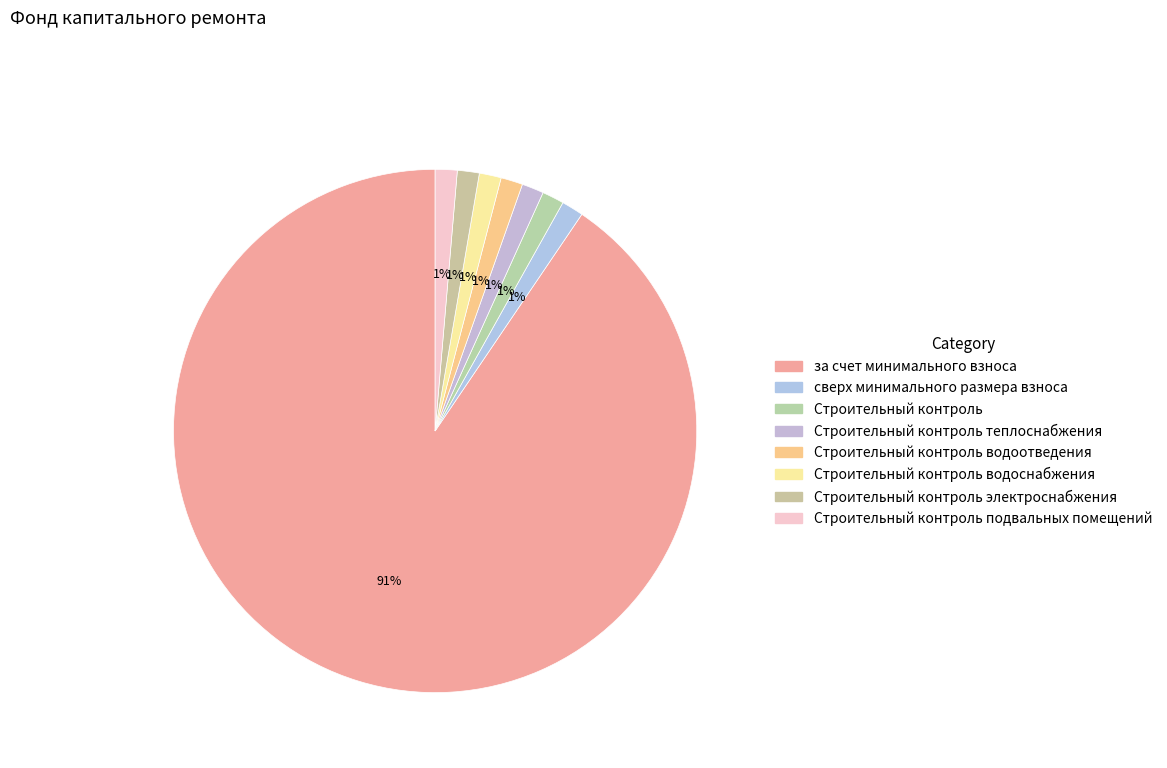

Rank the categories by value from highest to lowest.

за счет минимального взноса, сверх минимального размера взноса, Строительный контроль, Строительный контроль теплоснабжения, Строительный контроль водоотведения, Строительный контроль водоснабжения, Строительный контроль электроснабжения, Строительный контроль подвальных помещений